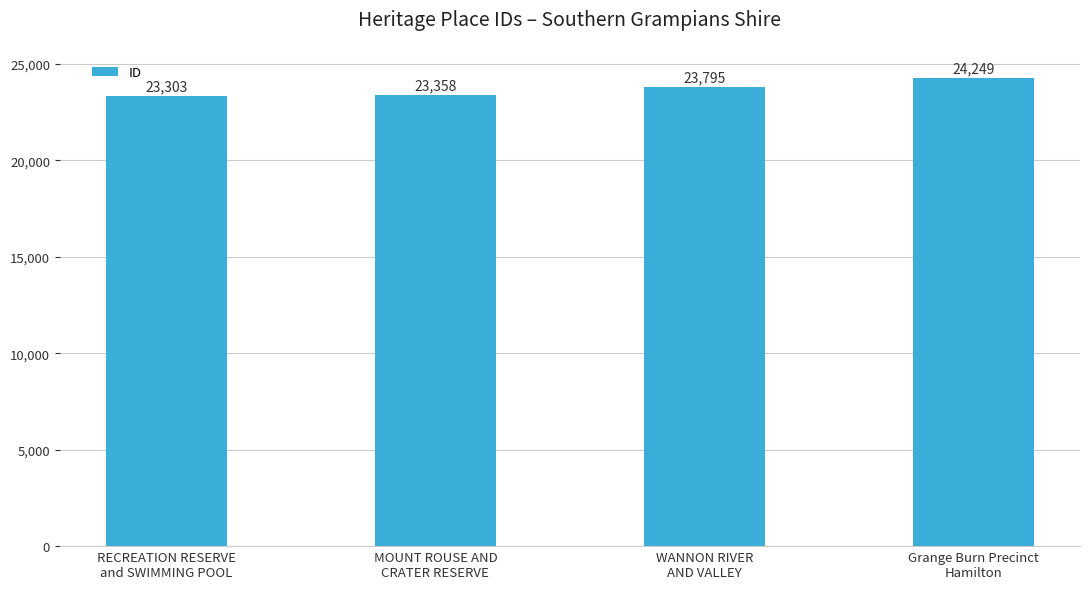

What is the greatest value displayed?

24249